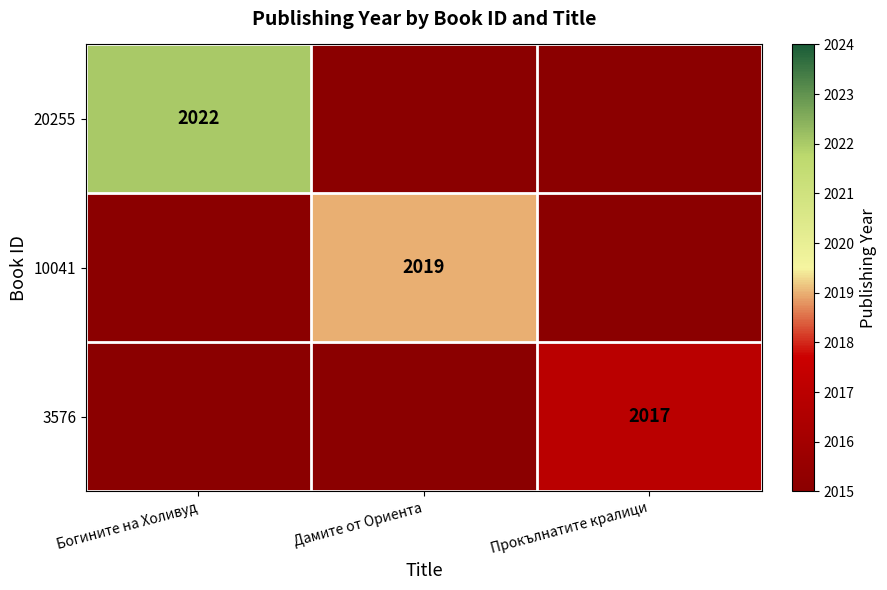

At how many categories does at least one series exceed 2020?

1